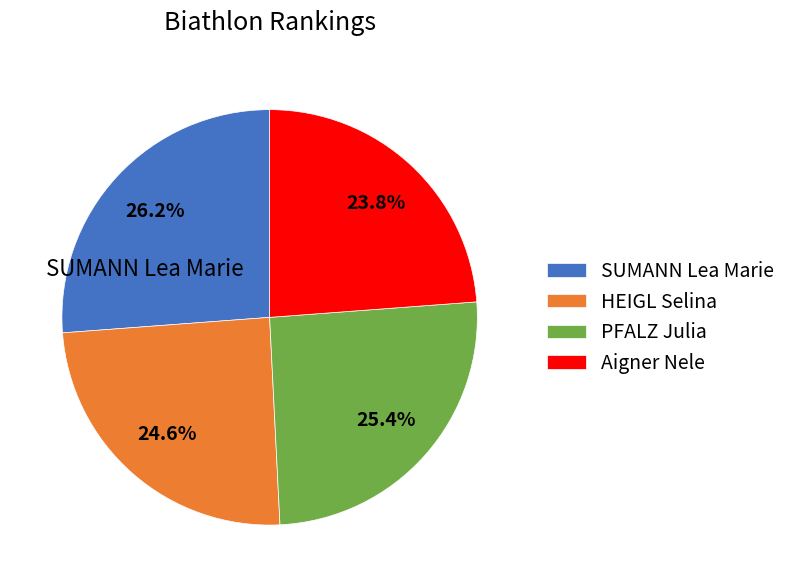

Rank the categories by value from highest to lowest.

SUMANN Lea Marie, PFALZ Julia, HEIGL Selina, Aigner Nele